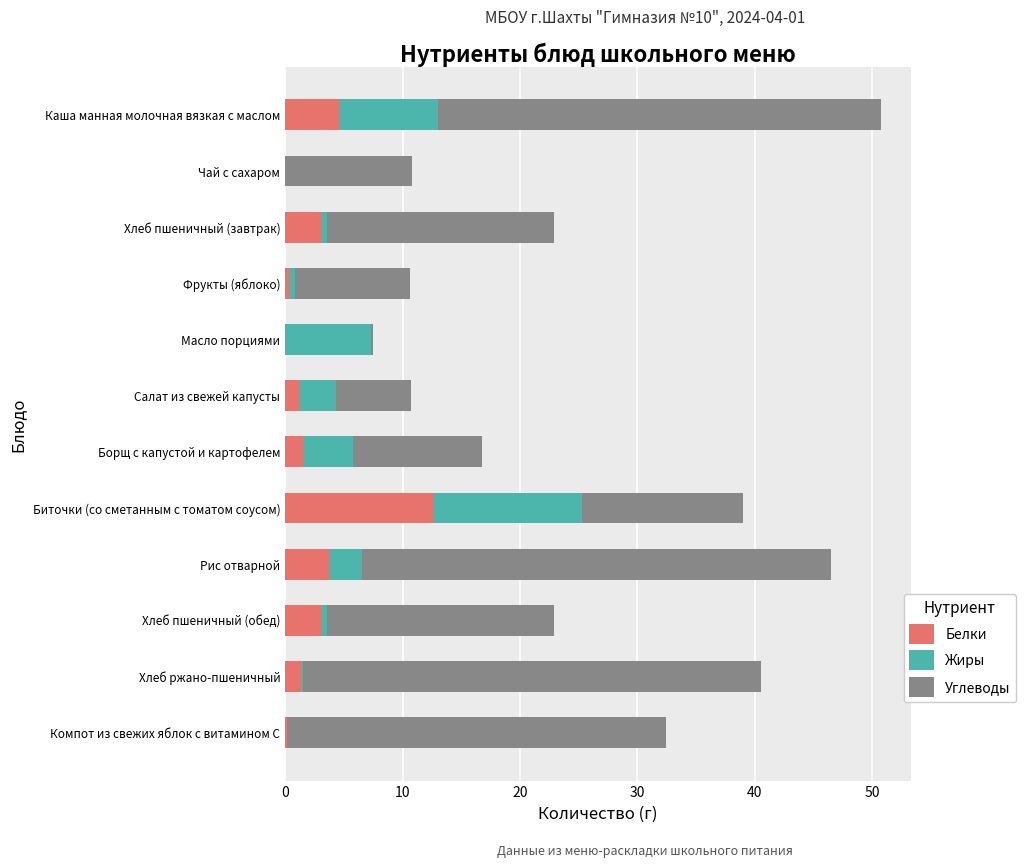

True or false: Белки has a value of 3.2 at Хлеб пшеничный (завтрак).

True